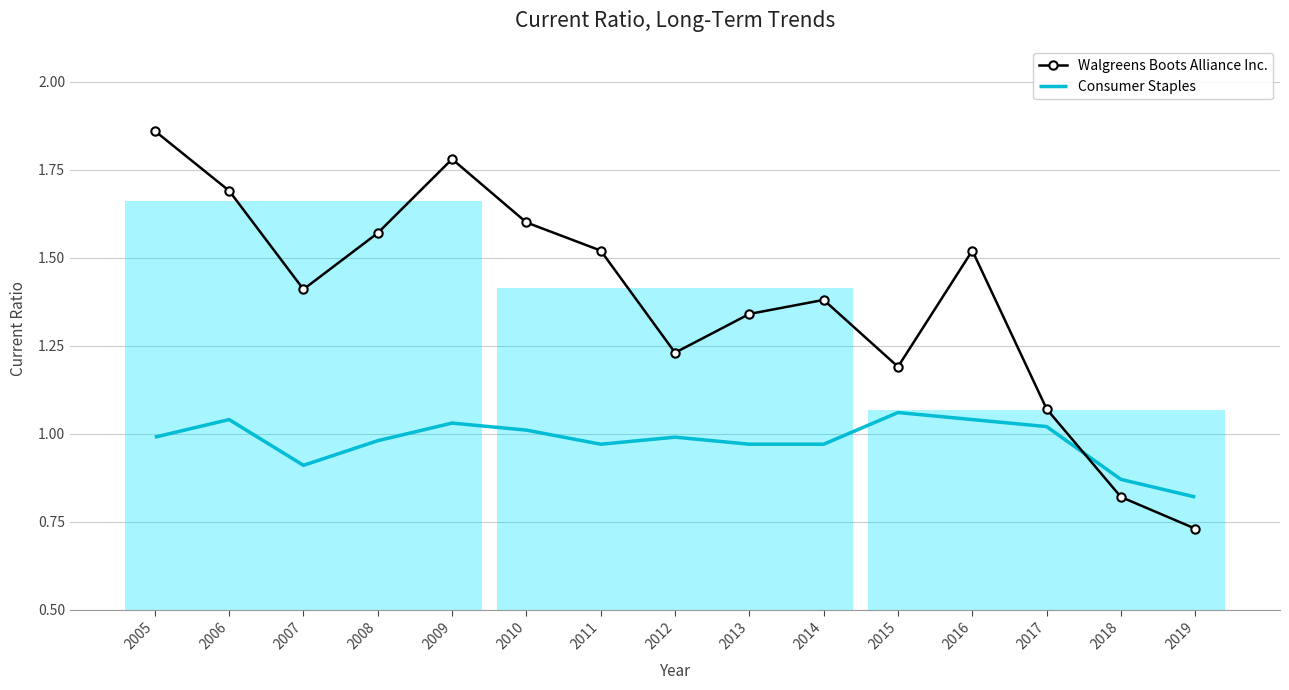

At which label is Consumer Staples closest to 0?

2019